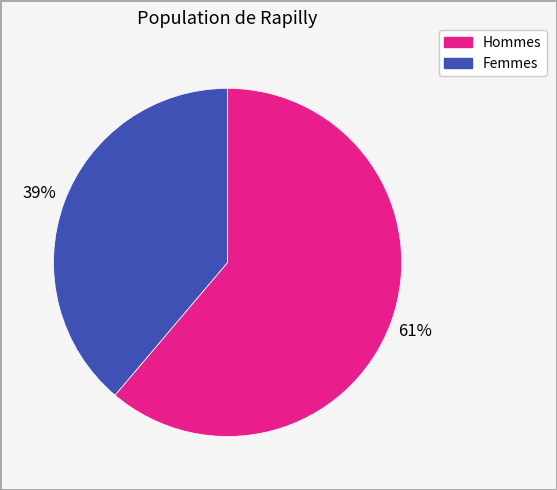

Does any single category account for the majority?

Yes